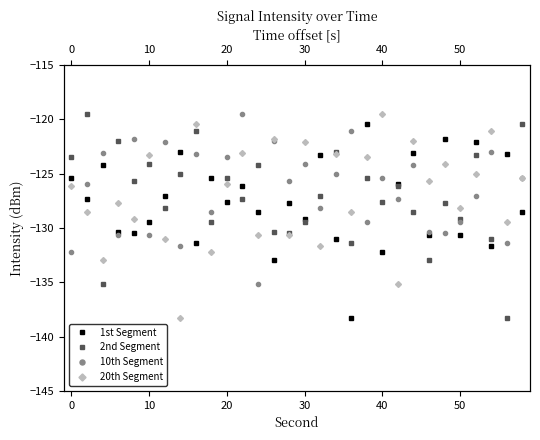

The value of 1st Segment at 22 is -58.3. True or false?

False